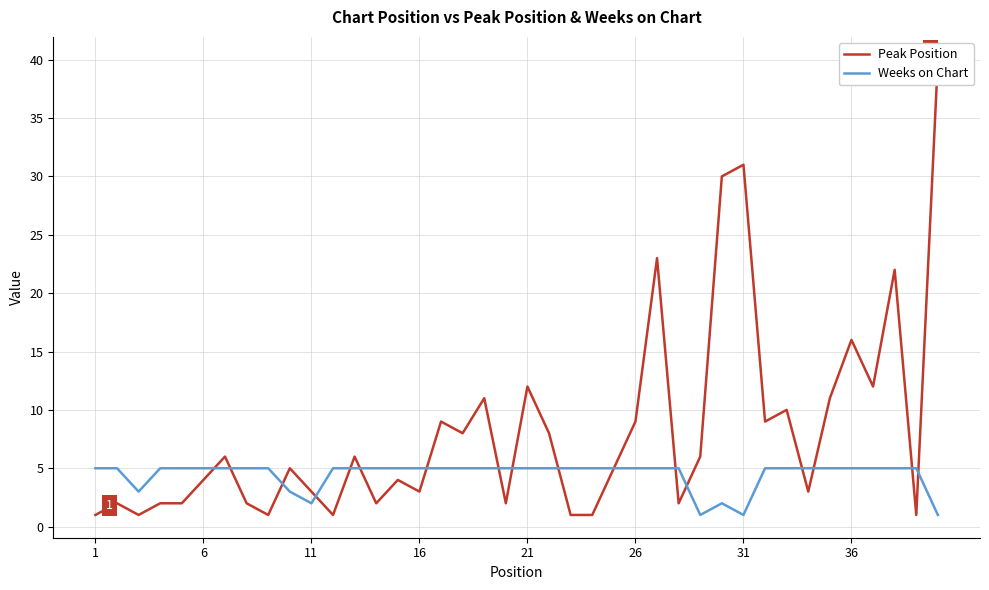

How many intersections are there between Peak Position and Weeks on Chart?

16